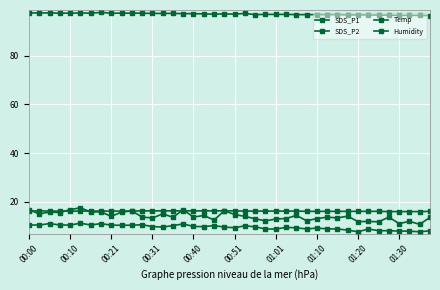

Count the number of categories in the chart.

40